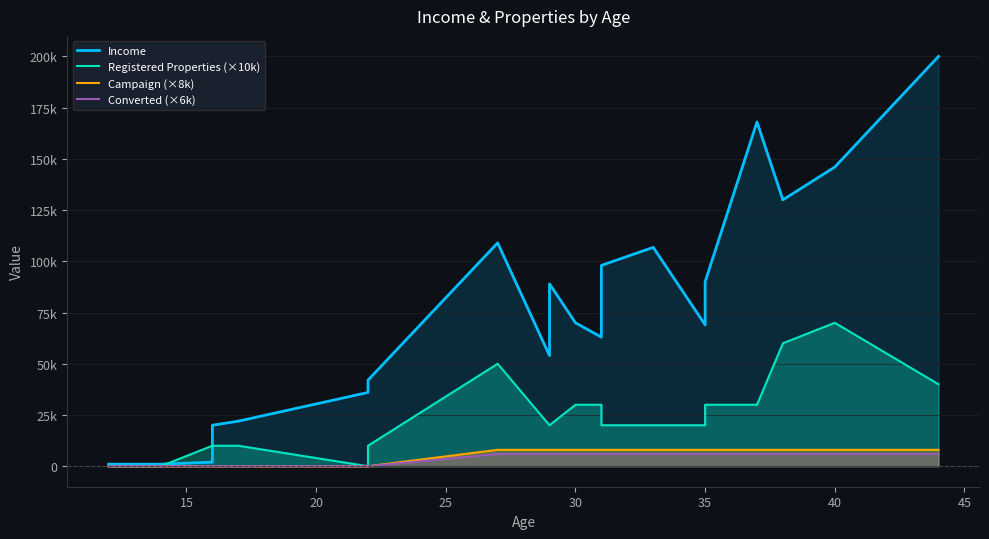

Reading left to right, list all the values displayed in this chart.

Income: 1000	1000	2000	20000	22000	36000	42000	109000	54000	89000	70000	63000	98000	106800	69000	90000	168000	130000	146000	200000
Registered Properties (×10k): 0	0	10000	10000	10000	0	10000	50000	20000	20000	30000	30000	20000	20000	20000	30000	30000	60000	70000	40000
Campaign (×8k): 0	0	0	0	0	0	0	8000	8000	8000	8000	8000	8000	8000	8000	8000	8000	8000	8000	8000
Converted (×6k): 0	0	0	0	0	0	0	6000	6000	6000	6000	6000	6000	6000	6000	6000	6000	6000	6000	6000